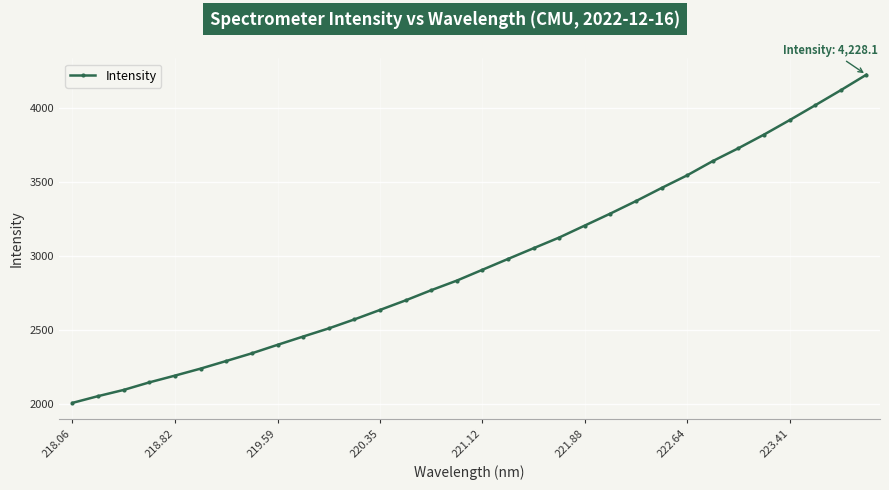

True or false: there are more than 2 points higher than both neighbors.

False